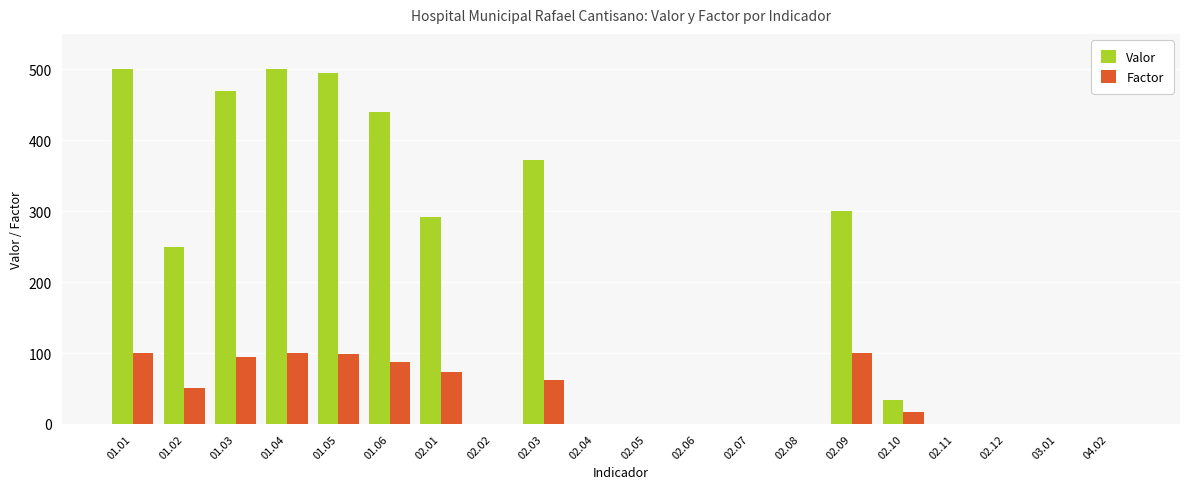

Which series has the largest range (max minus min)?

Valor